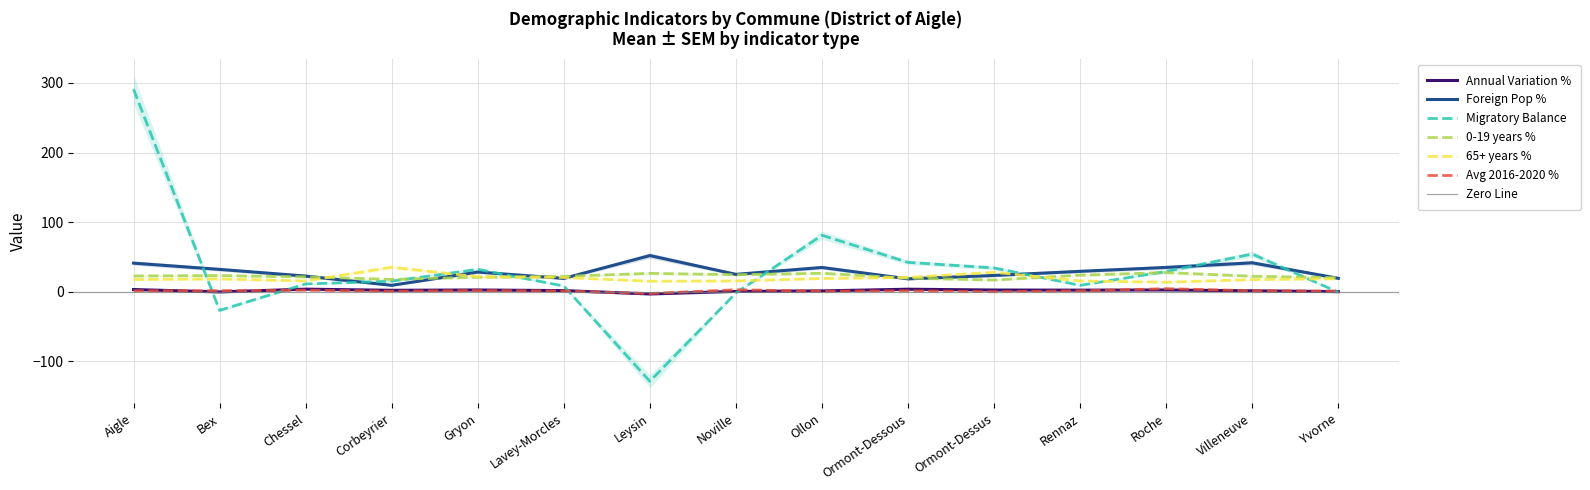

What is the label of the 12th point from the left?

Rennaz